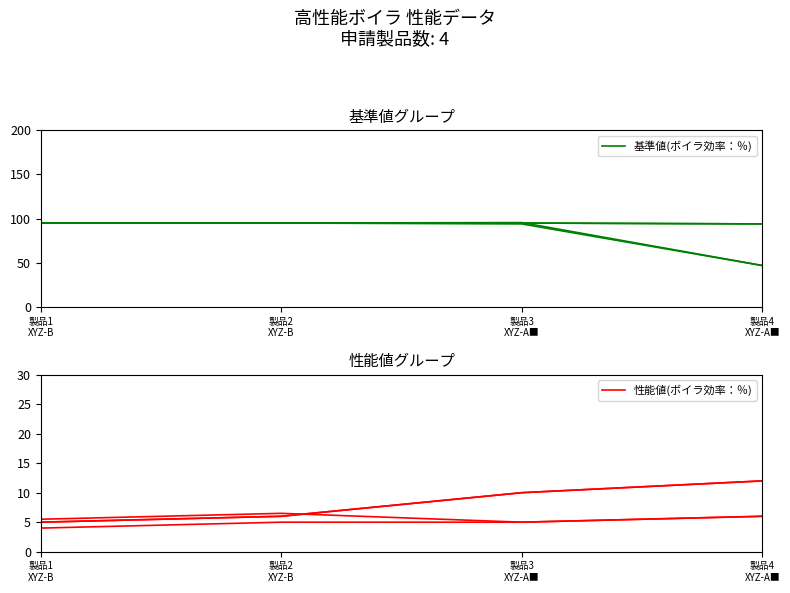

Where is 性能値(ボイラ効率：％) nearest to the value 8?

製品2
XYZ-B